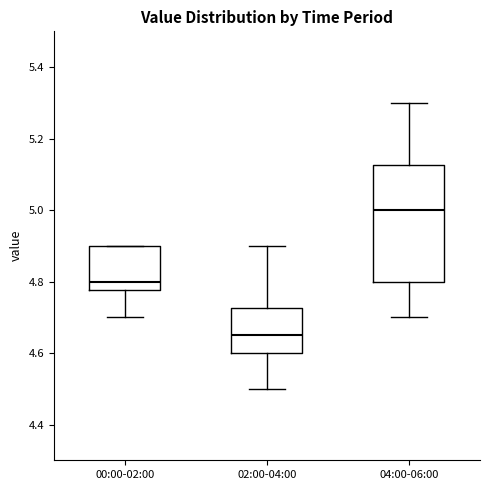

Which box's median line is the lowest?

02:00-04:00